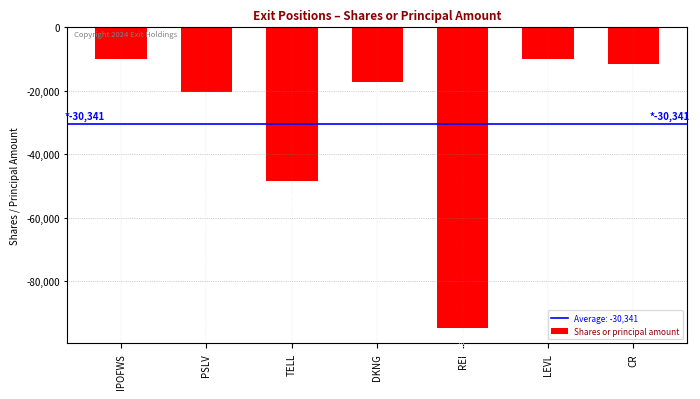

What is the difference between the maximum and second lowest values?

38417